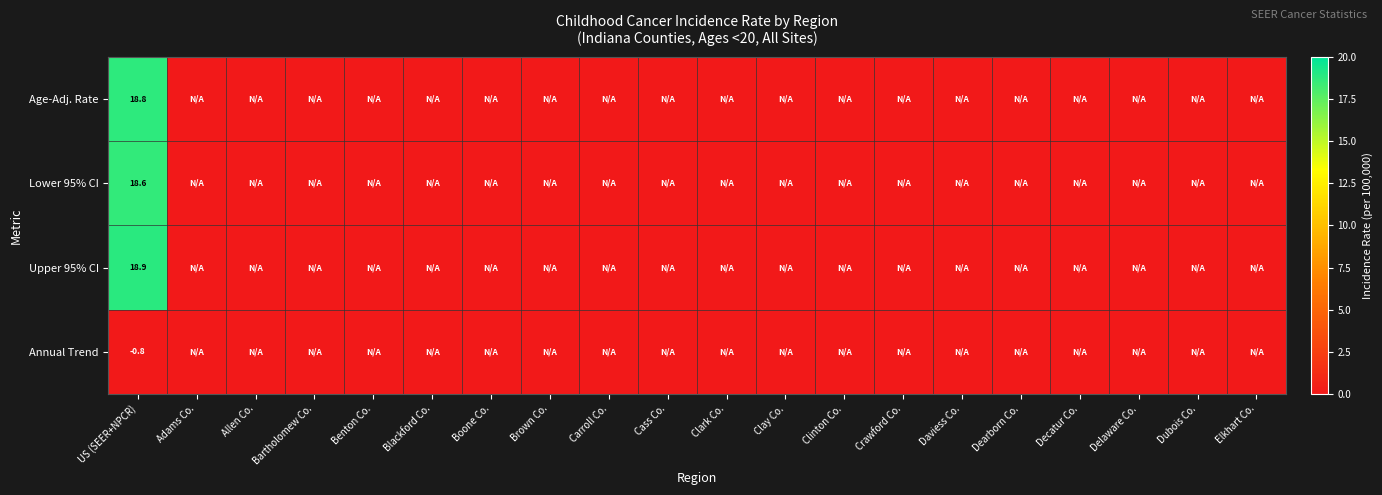

The value of Annual Trend at Crawford Co. is 0.3. True or false?

False